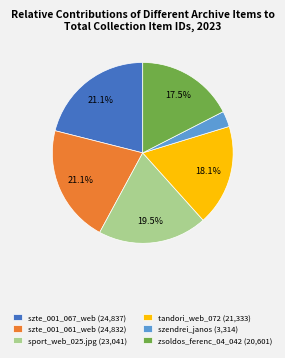

Which category has the smallest portion of the pie?

szendrei_janos